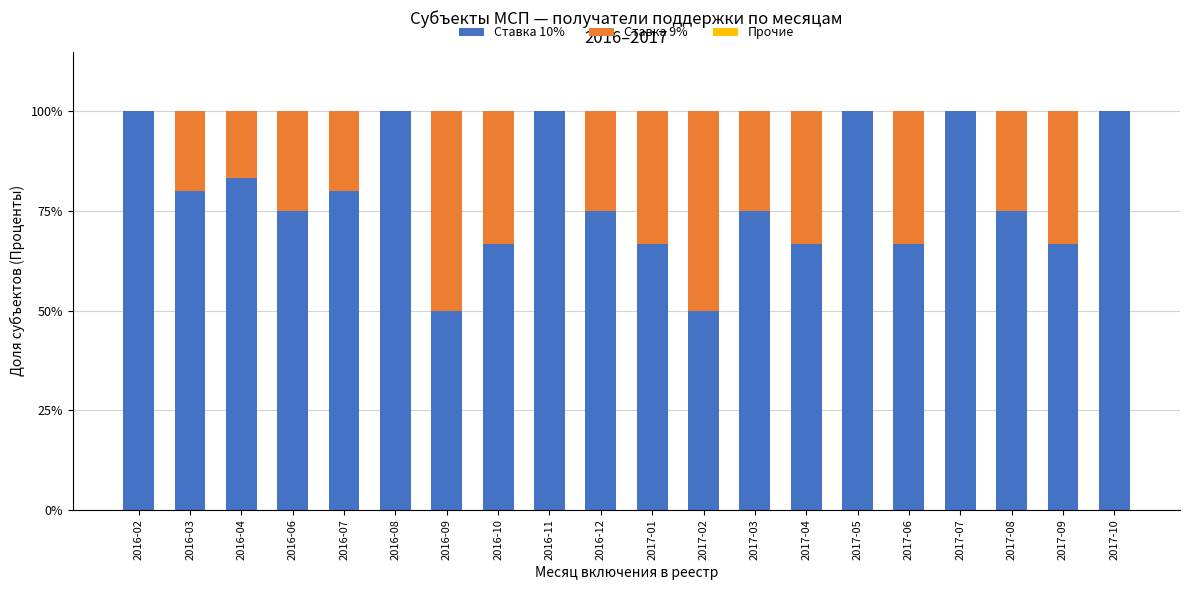

What is the total value across all series at 2017-04?

100.0